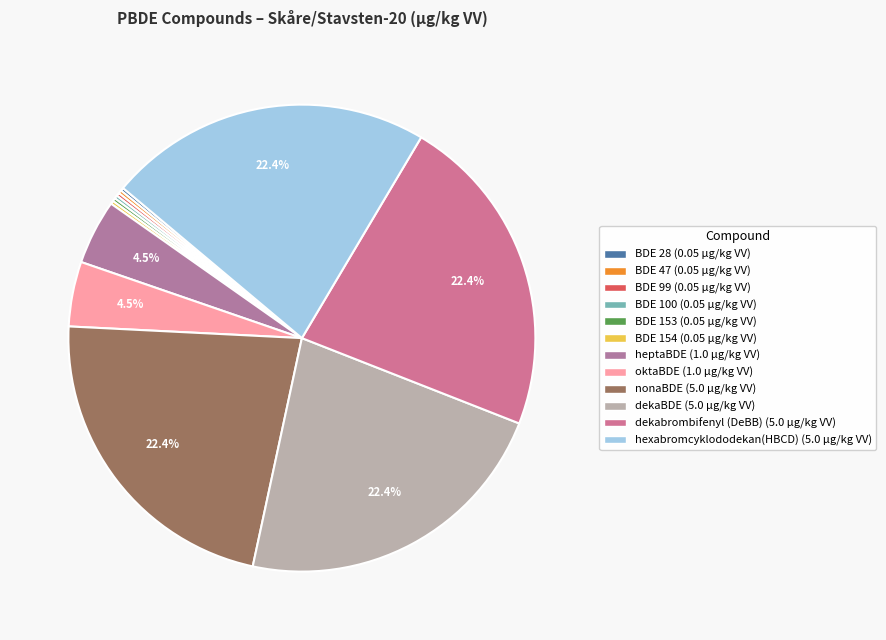

The hexabromcyklododekan(HBCD) slice represents 32% of the pie. True or false?

False